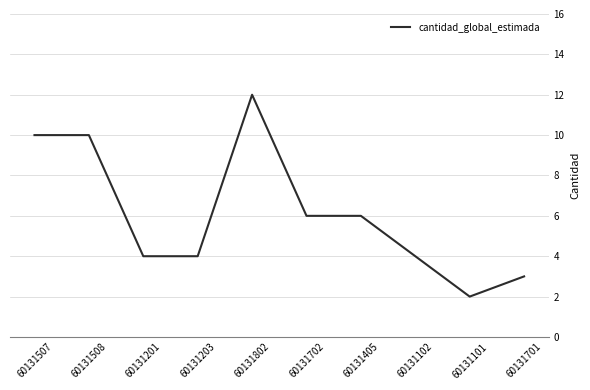

Reading right to left, what are all the values shown in this chart?

60131701=3	60131101=2	60131102=4	60131405=6	60131702=6	60131802=12	60131203=4	60131201=4	60131508=10	60131507=10